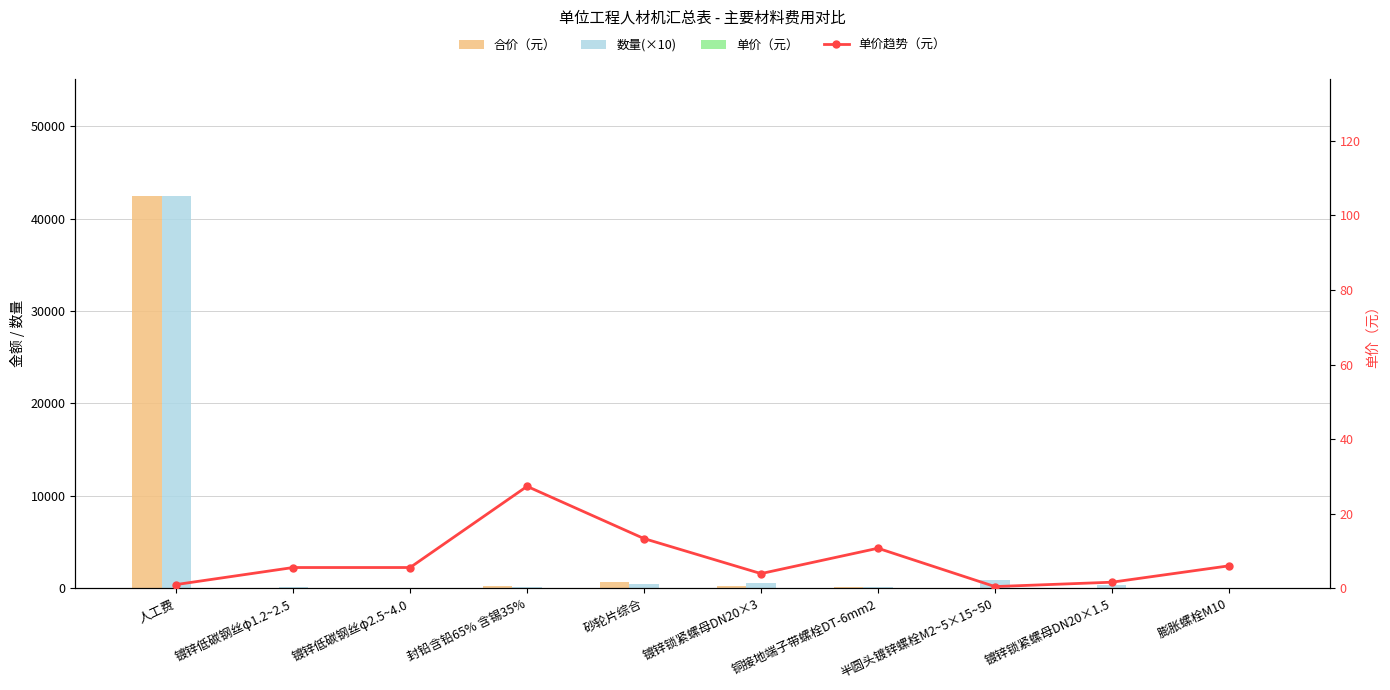

Which series has the largest total across all categories?

数量(×10)